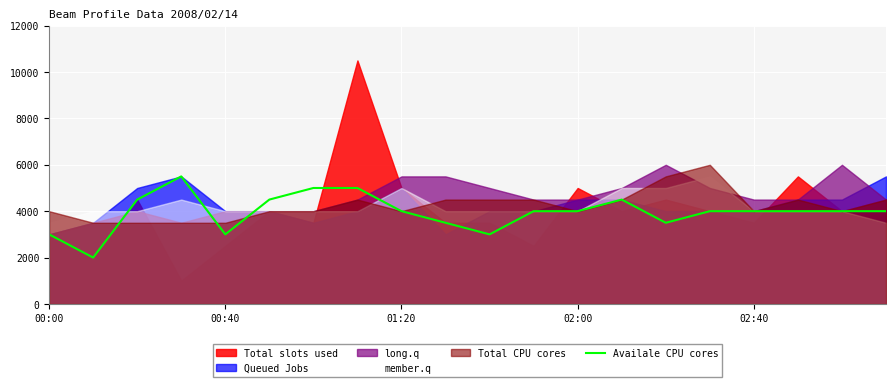

What is the maximum value for Availale CPU cores?

5500